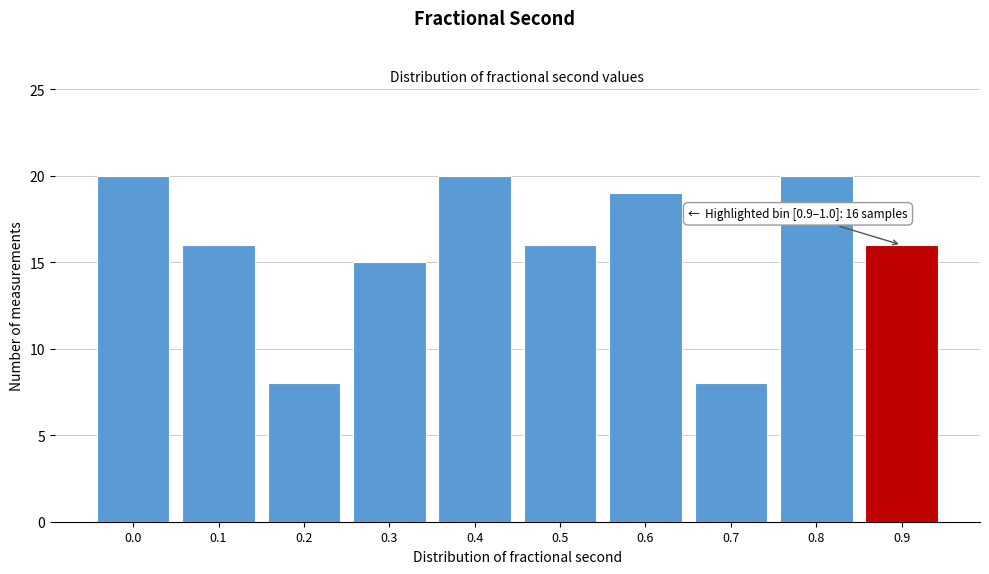

Reading left to right, what are all the values shown in this chart?

20	16	8	15	20	16	19	8	20	16